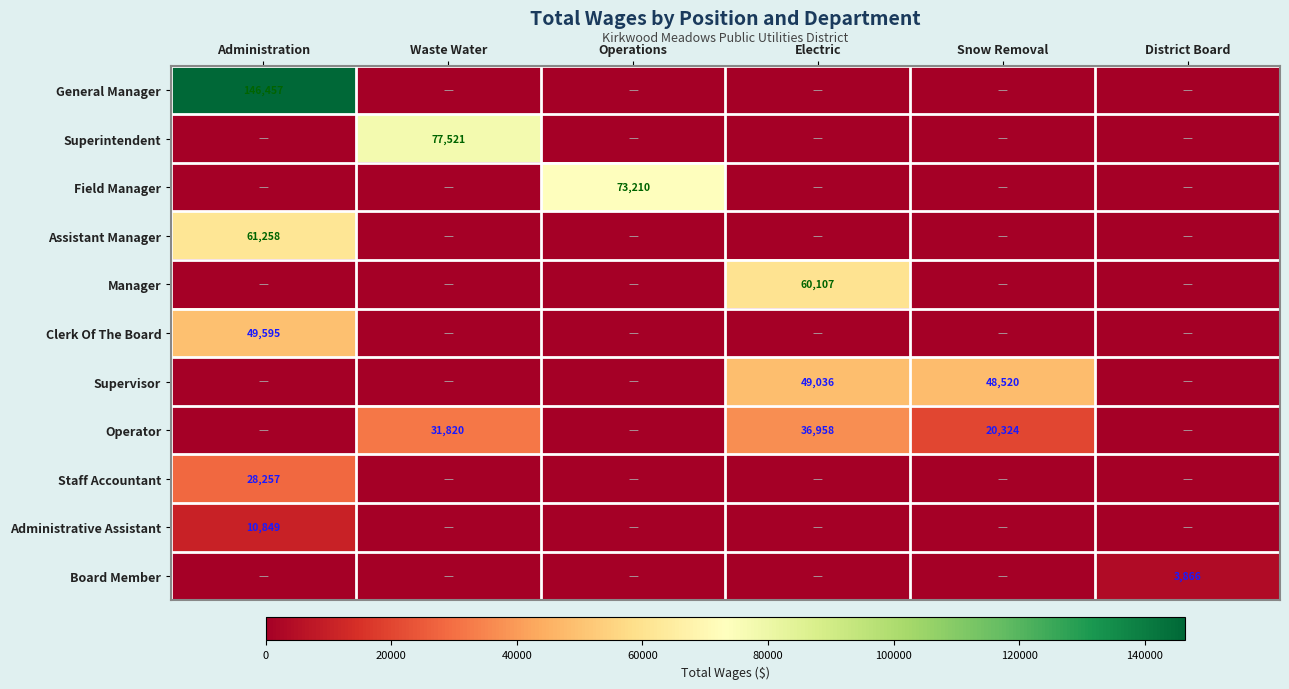

What is the spread (max minus min) of values at Administration?

146457.0